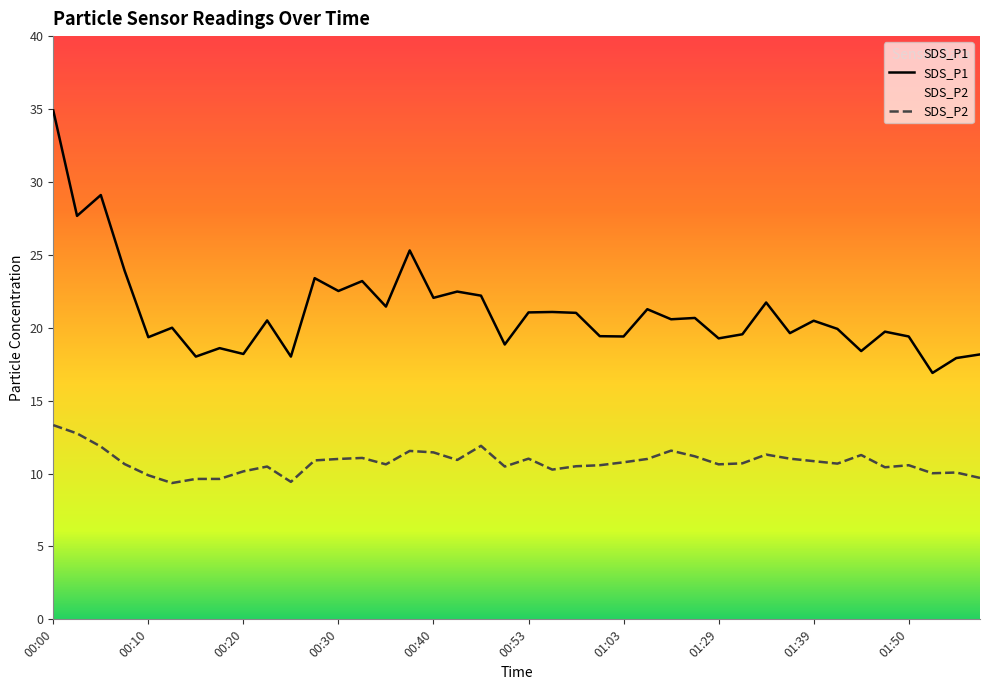

What is the difference between the SDS_P1 values at 01:08 and 01:47?

1.5